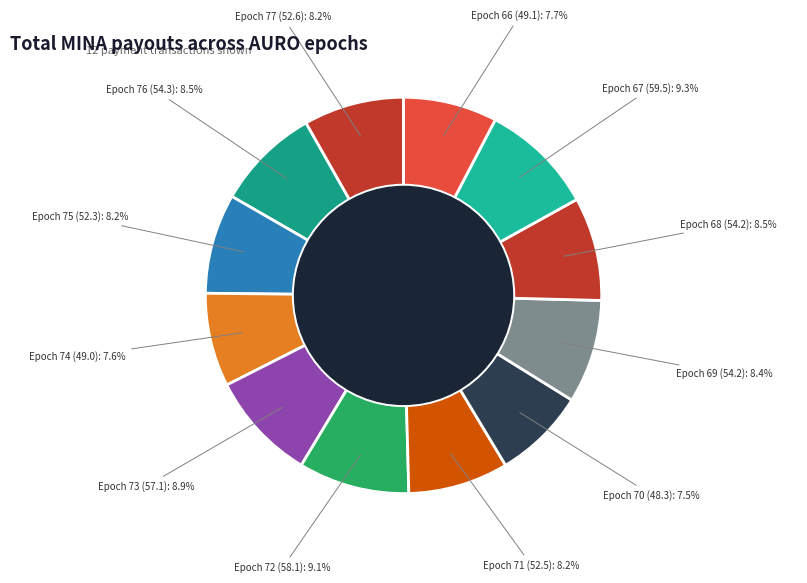

Approximately how many times larger is the value at Epoch 75 compared to Epoch 76?

1.0